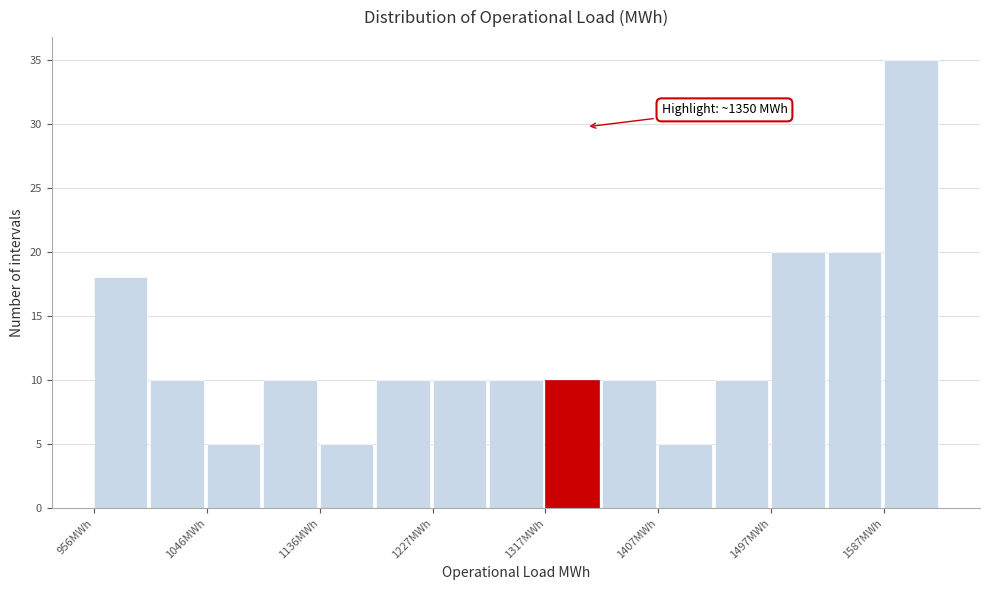

Which range on the x-axis has the tallest bar?

1590 to 1630